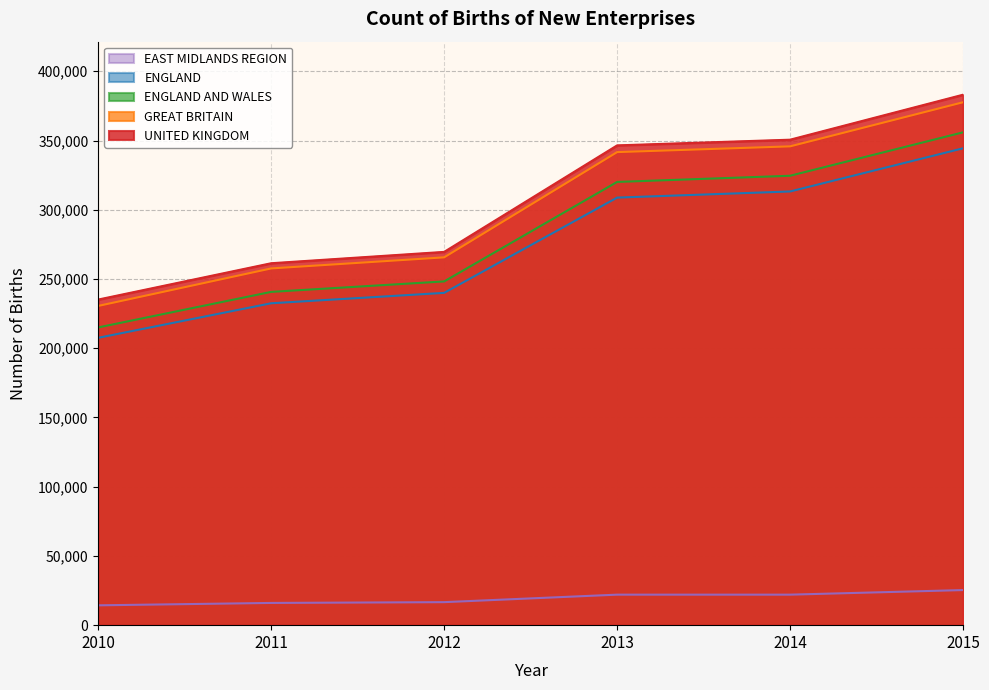

Does the chart display data point markers on the line(s)?

No